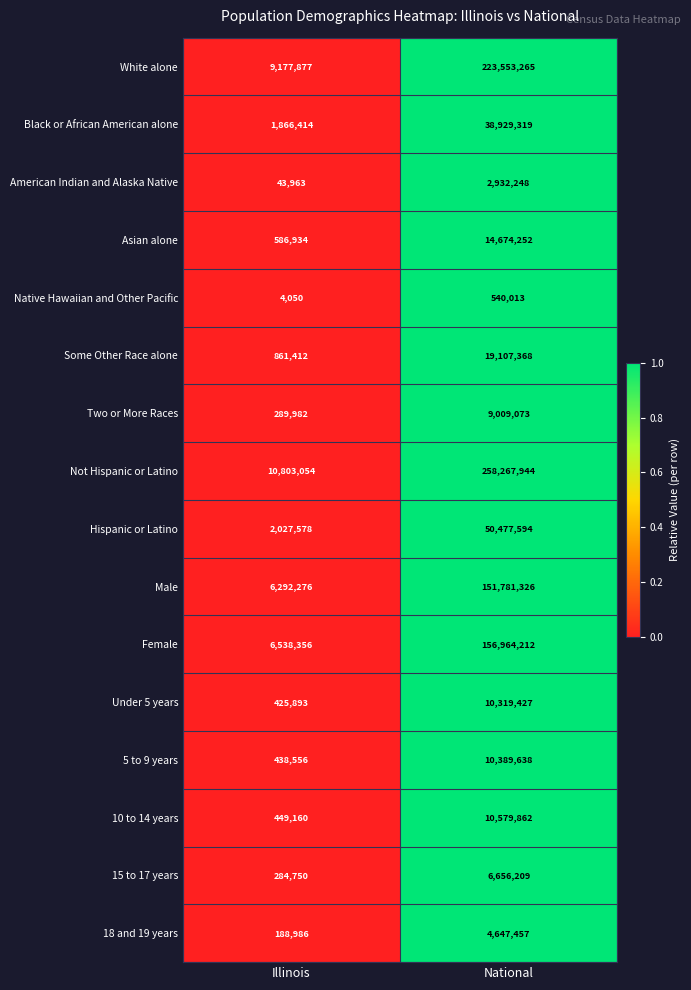

Is it true that 5 to 9 years equals 438556 at Illinois?

True